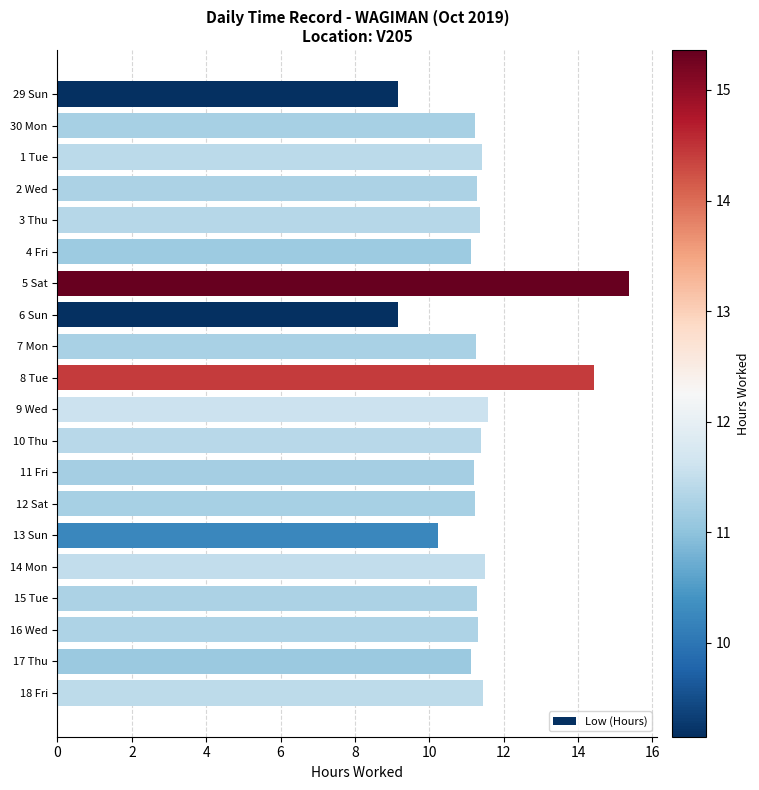

At which category does the chart reach its peak across all series?

5 Sat